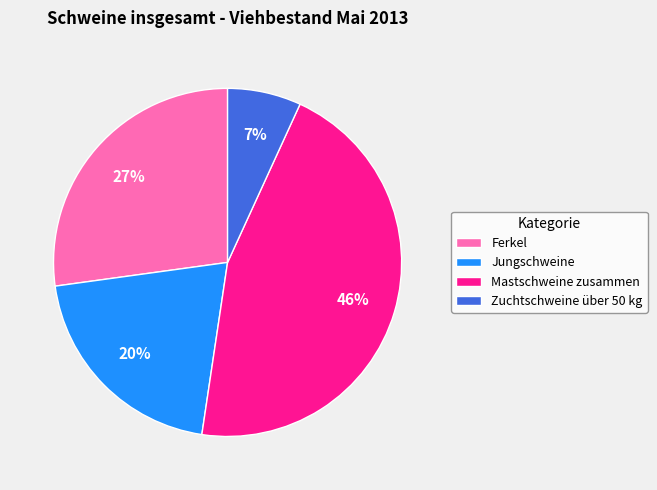

To the nearest percent, what portion does Ferkel represent?

27%